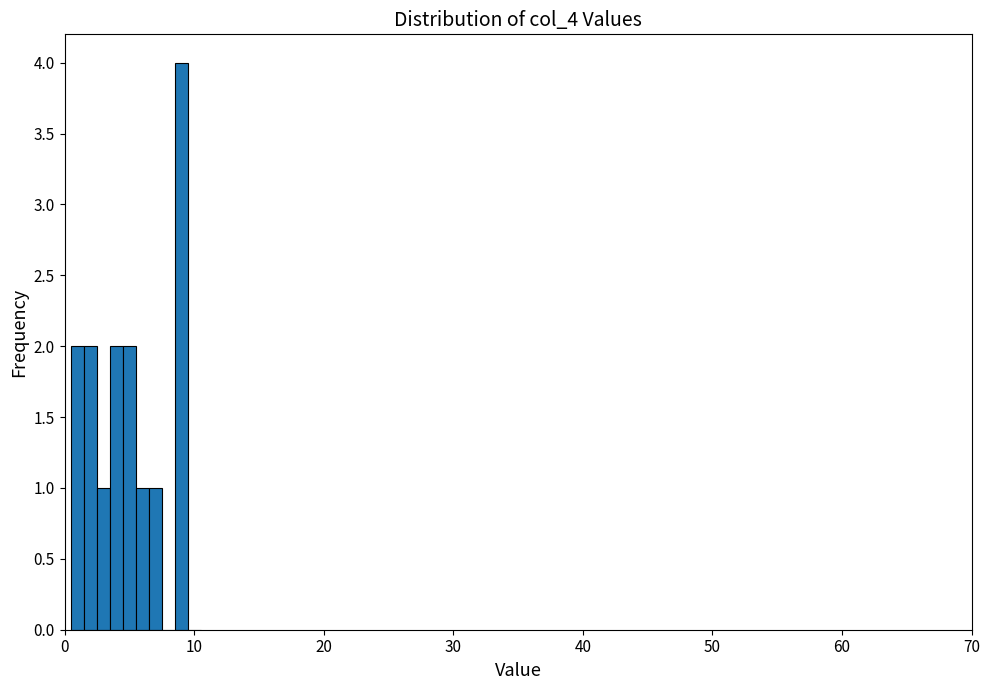

Read against the x-axis, roughly where is the centre of the tallest bar?

9